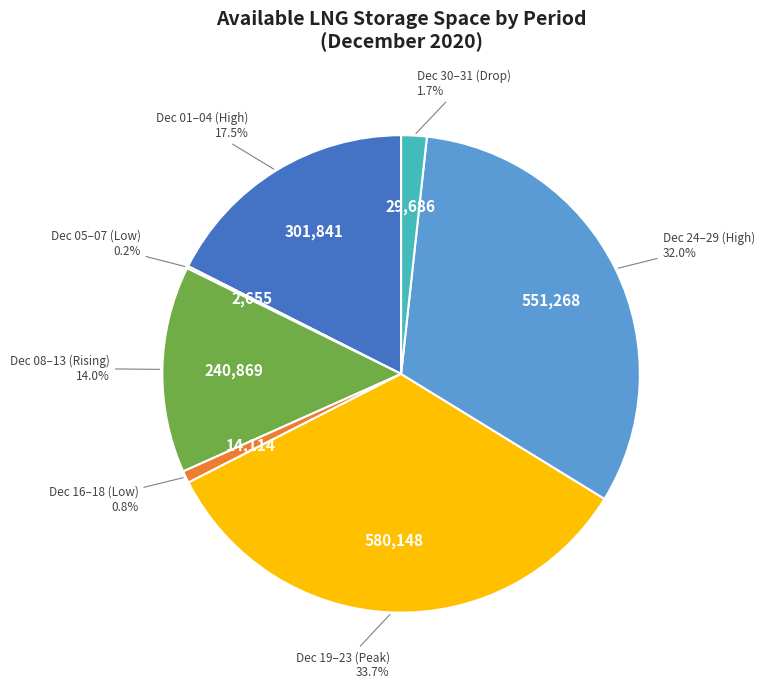

Is there any slice that represents more than half of the pie?

No